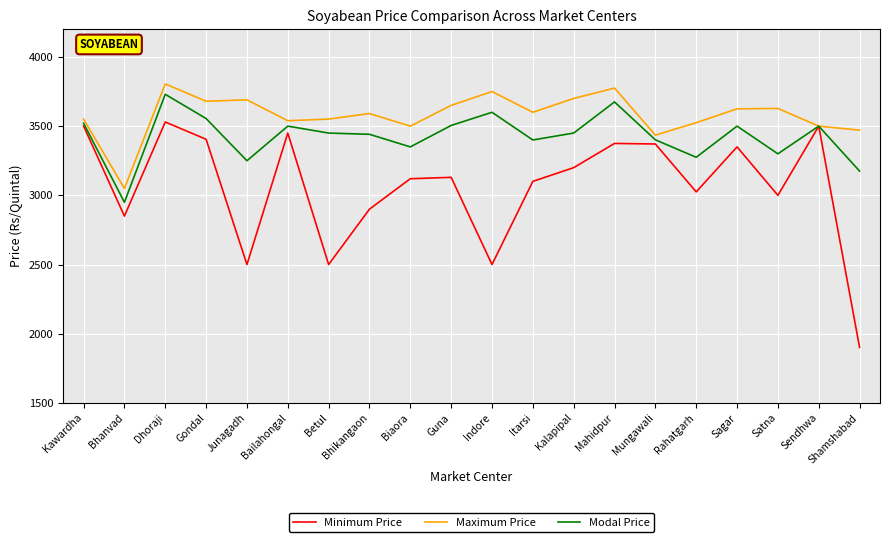

Which series has the largest range (max minus min)?

Minimum Price